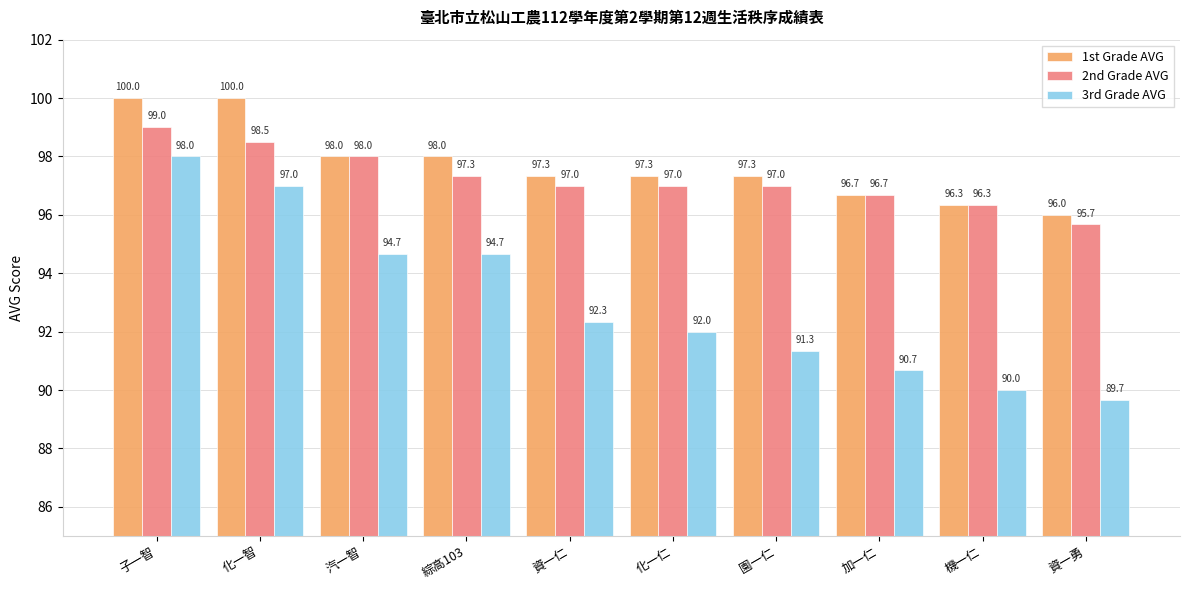

Reading right to left, extract all data points from this chart.

1st Grade AVG: 資一勇=96.0	機一仁=96.3	加一仁=96.7	園一仁=97.3	化一仁=97.3	資一仁=97.3	綜高103=98.0	汽一智=98.0	化一智=100.0	子一智=100.0
2nd Grade AVG: 資一勇=95.7	機一仁=96.3	加一仁=96.7	園一仁=97.0	化一仁=97.0	資一仁=97.0	綜高103=97.3	汽一智=98.0	化一智=98.5	子一智=99.0
3rd Grade AVG: 資一勇=89.7	機一仁=90.0	加一仁=90.7	園一仁=91.3	化一仁=92.0	資一仁=92.3	綜高103=94.7	汽一智=94.7	化一智=97.0	子一智=98.0